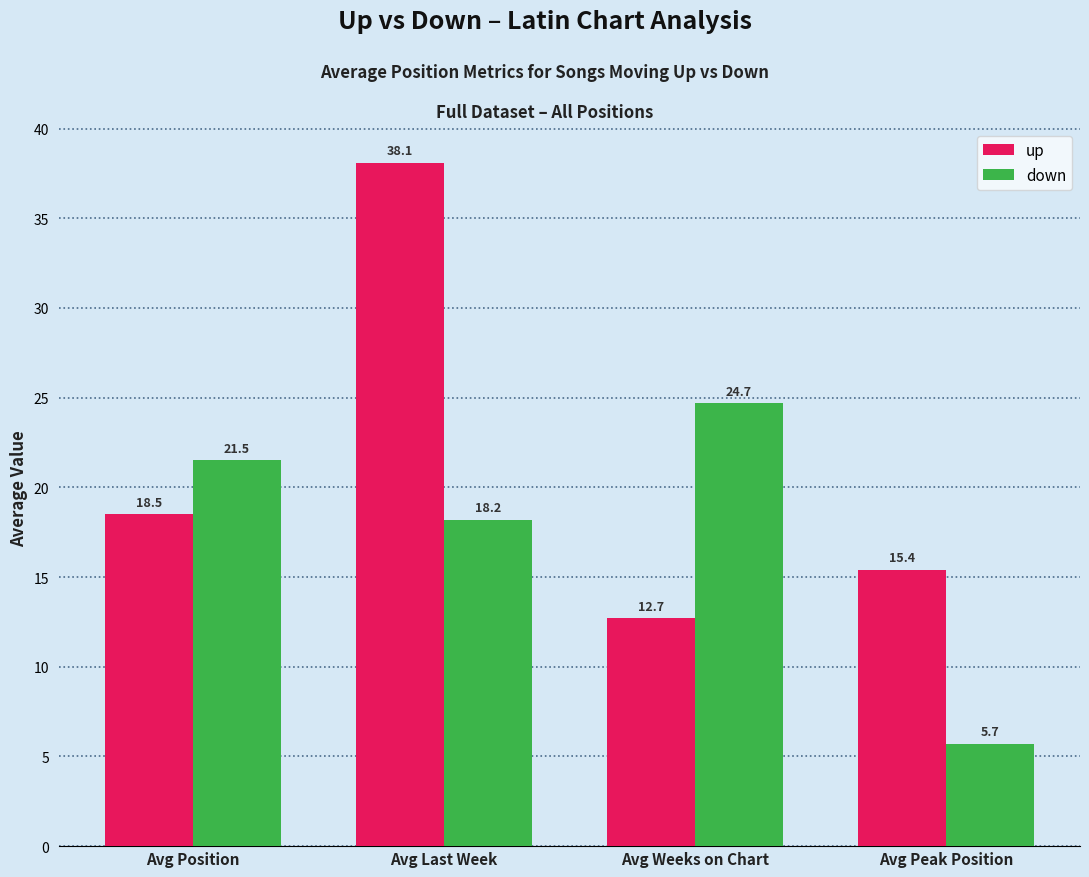

How many data points in down are above 21?

2